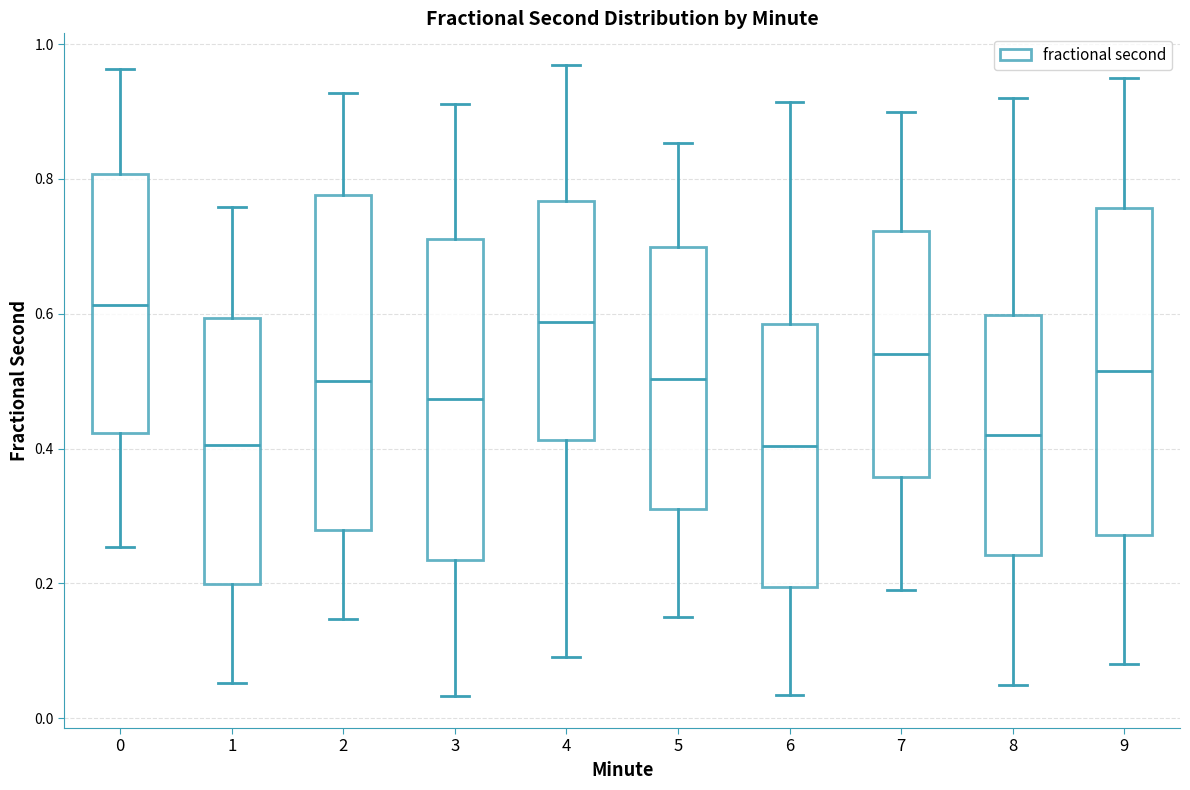

Reading left to right, read every box against the y-axis: the position of its median line, the range the box covers, and the ends of its whiskers. The values are not printed on the chart, so give them approximately, as read against the axis.

0: median 0.62, box 0.42 to 0.80, whiskers 0.26 to 0.96
1: median 0.40, box 0.20 to 0.60, whiskers 0.06 to 0.76
2: median 0.50, box 0.28 to 0.78, whiskers 0.14 to 0.92
3: median 0.48, box 0.24 to 0.72, whiskers 0.04 to 0.92
4: median 0.58, box 0.42 to 0.76, whiskers 0.10 to 0.96
5: median 0.50, box 0.30 to 0.70, whiskers 0.14 to 0.86
6: median 0.40, box 0.20 to 0.58, whiskers 0.04 to 0.92
7: median 0.54, box 0.36 to 0.72, whiskers 0.20 to 0.90
8: median 0.42, box 0.24 to 0.60, whiskers 0.06 to 0.92
9: median 0.52, box 0.28 to 0.76, whiskers 0.08 to 0.96